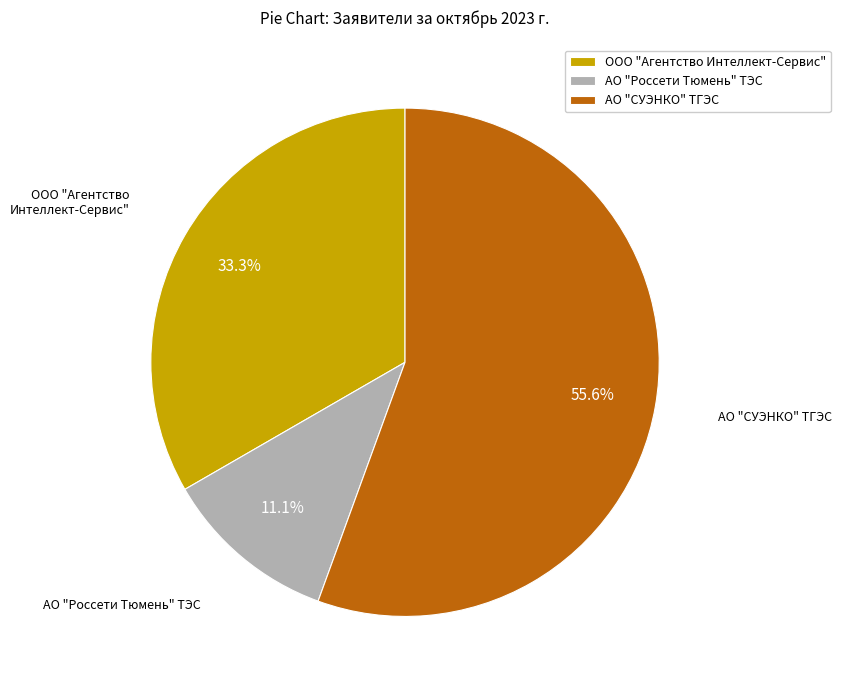

Do ООО "Агентство Интеллект-Сервис" and АО "Россети Тюмень" ТЭС together represent more than half of the pie?

No